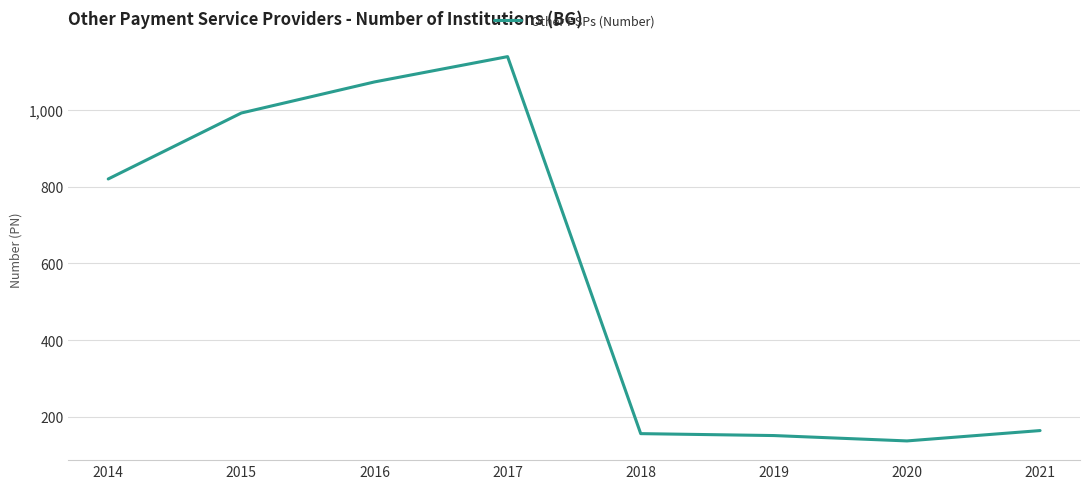

At which label is the value closest to 638?

2014